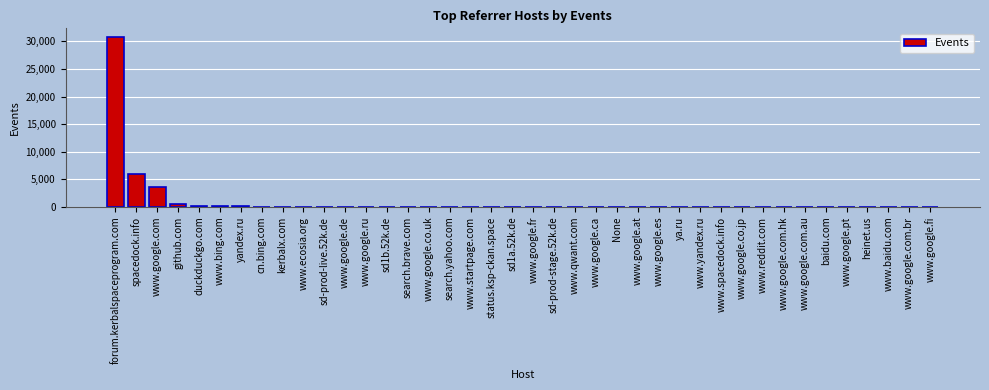

What is the maximum value shown in the chart?

30810